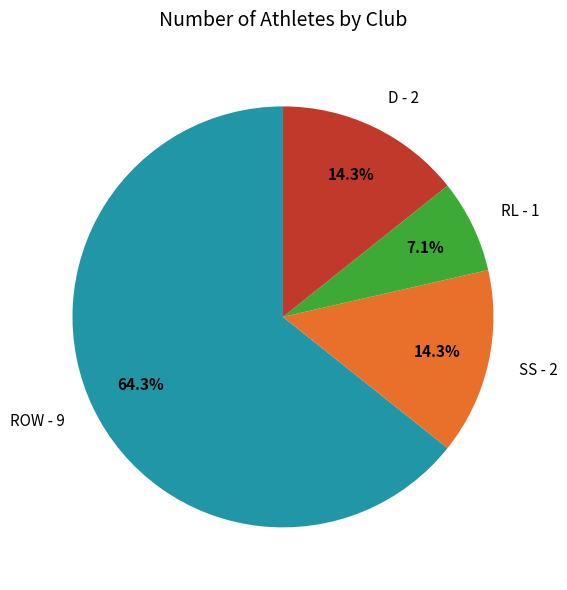

To the nearest percent, what is the average slice percentage?

25%